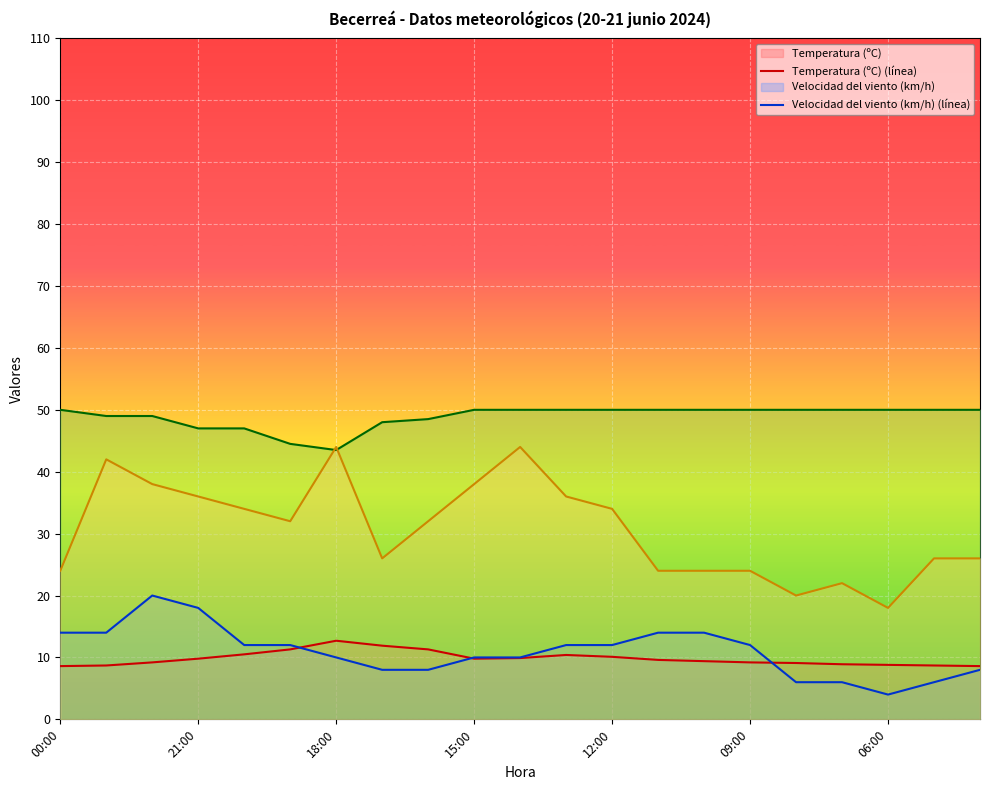

Is it true that Humedad (%) (línea) equals 50.0 at 14?

True